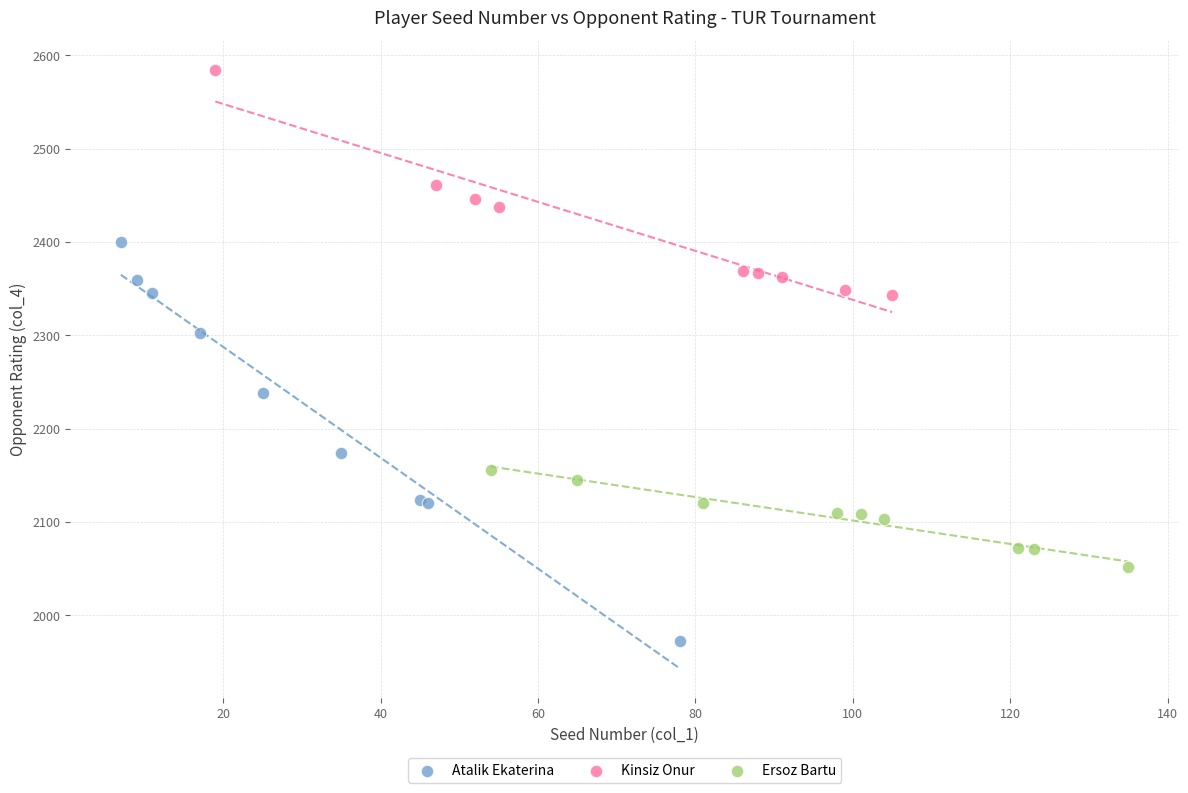

Which series contains the highest Y value?

Kinsiz Onur